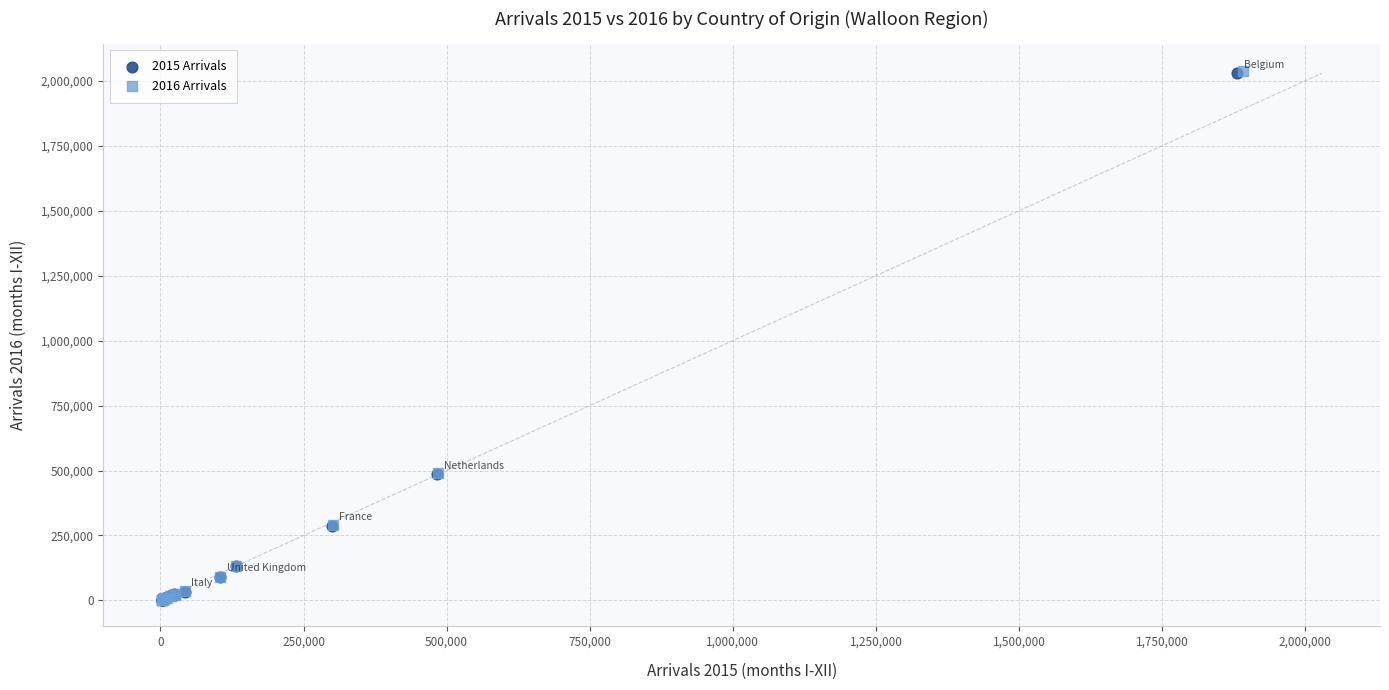

Which series has the widest spread of Y values?

2016 Arrivals